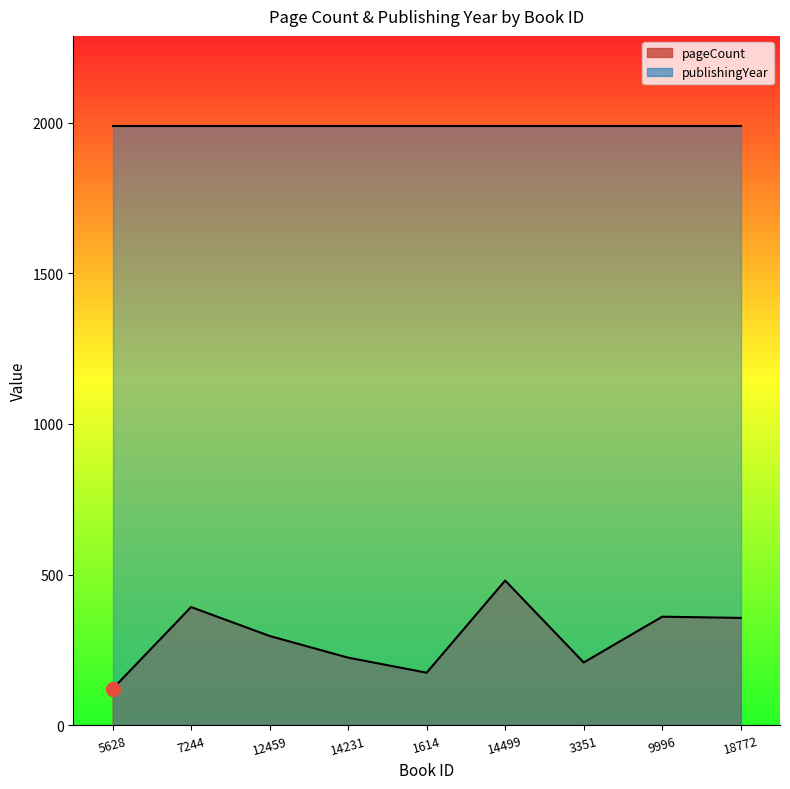

How many points are lower than both their immediate neighbors (excluding endpoints)?

2